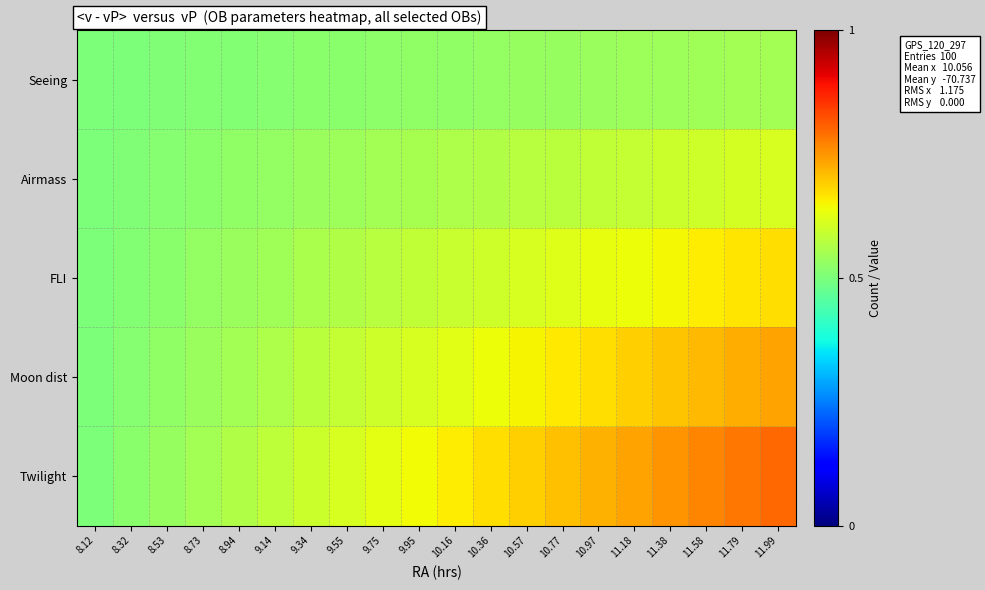

At 8.73, list the series in order from largest to smallest.

Twilight, Moon dist, FLI, Airmass, Seeing